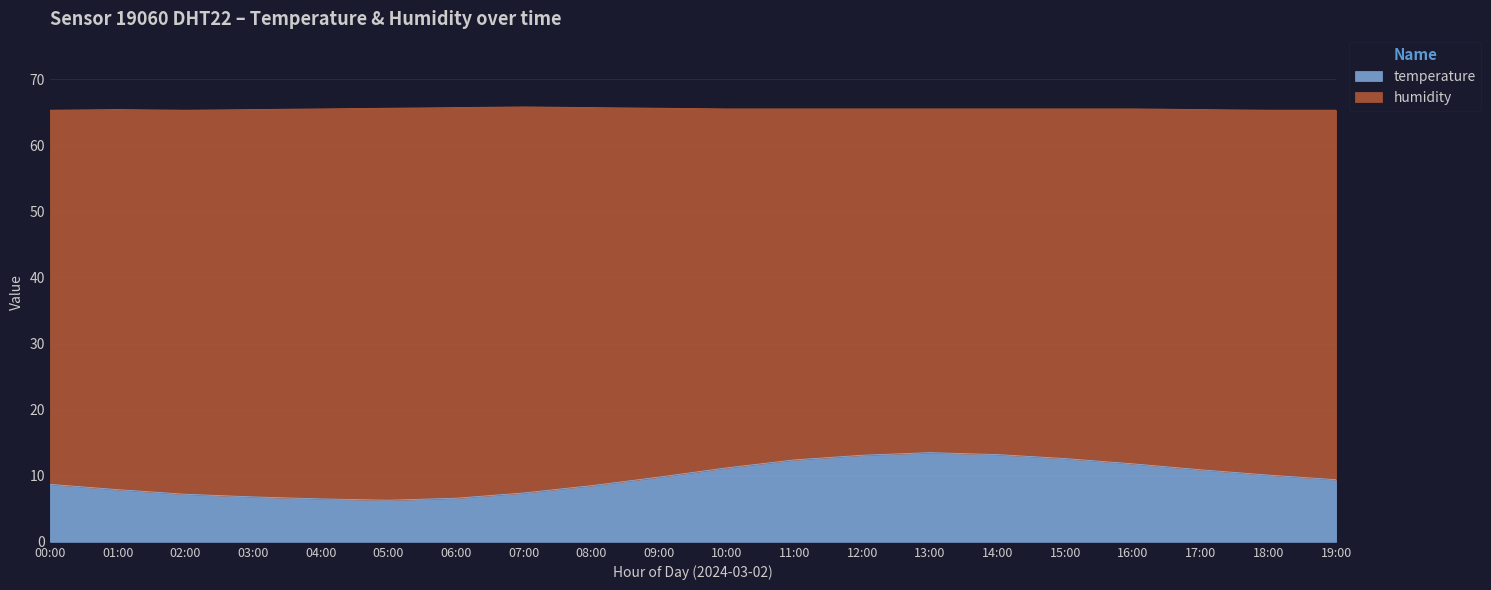

Is it true that the value at 14:00 is 13.2?

True